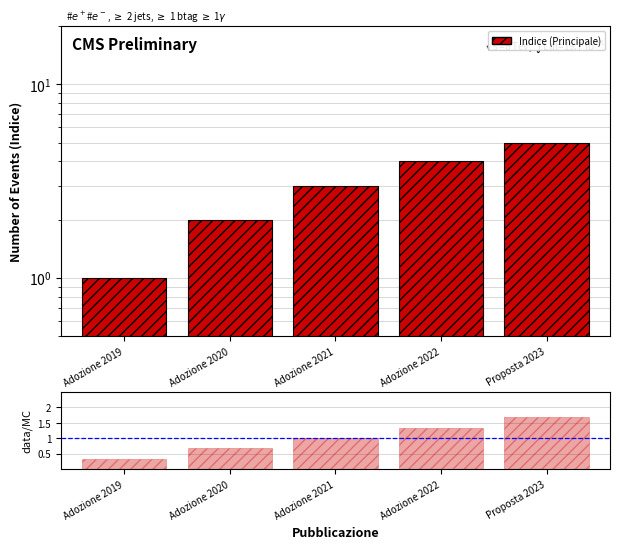

Are the bars horizontal?

No